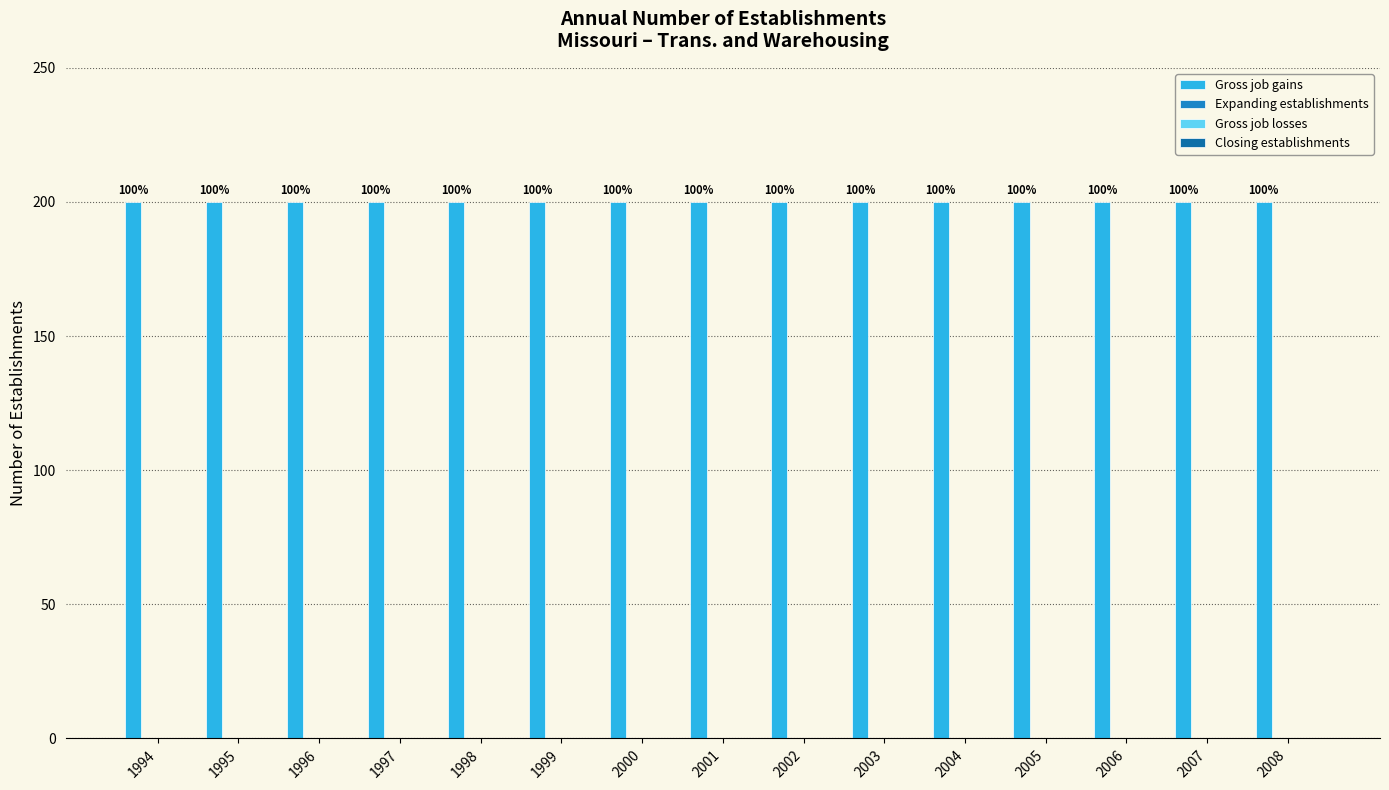

Between 2008 and 1999, which is larger?

2008